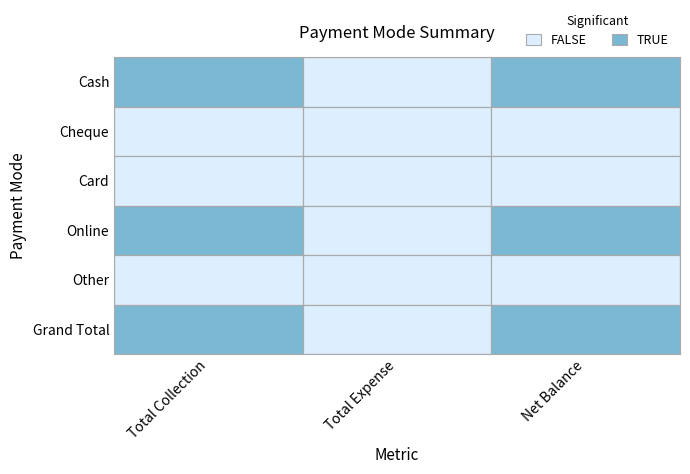

Is the value of Online at 0 greater than the value of Card at 0?

Yes